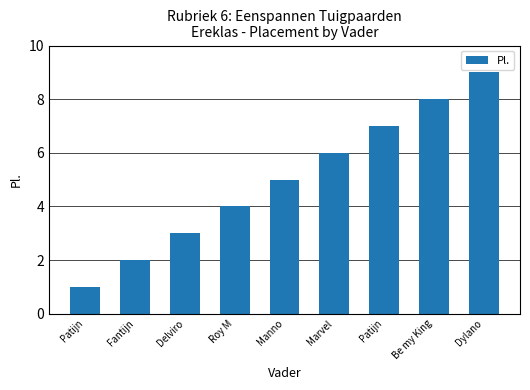

Where is the data nearest to the value 5?

Manno